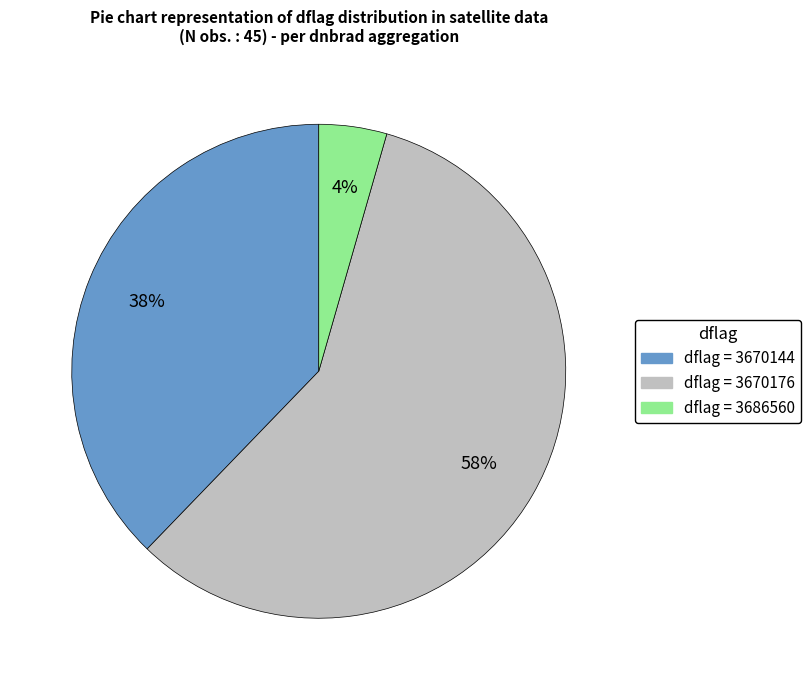

Is there any slice that represents more than half of the pie?

Yes